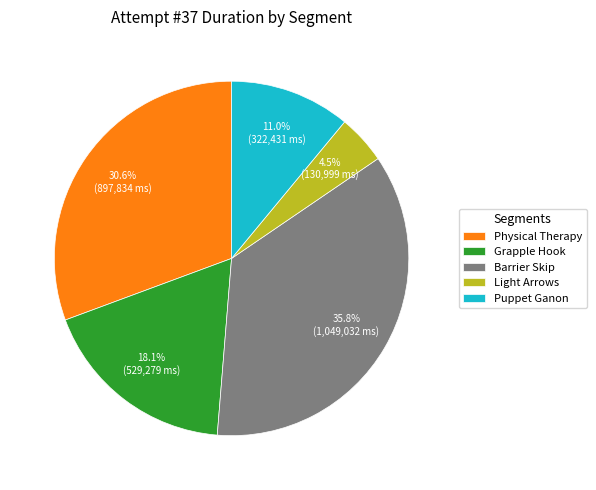

What percentage do Puppet Ganon and Barrier Skip together represent?

46.8%